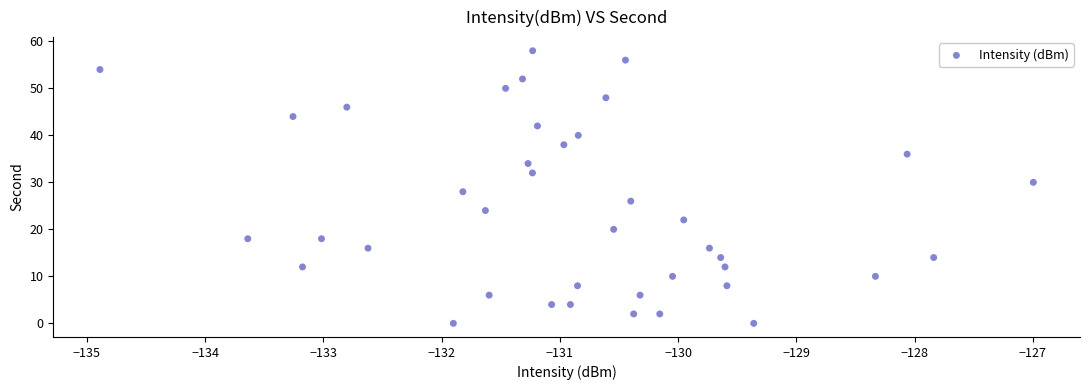

How many data points are displayed?

40